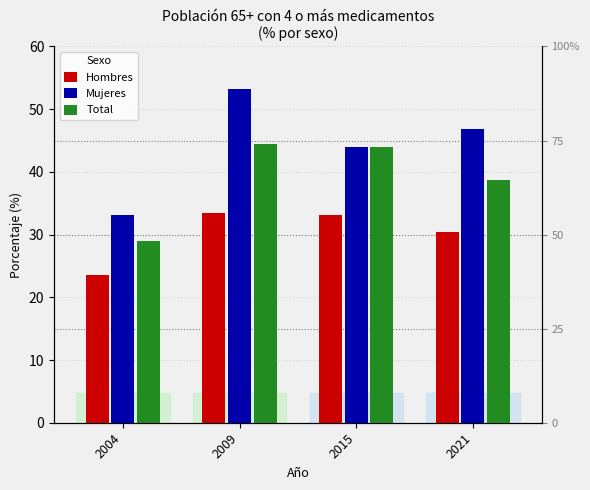

Which category has the lowest value across all series?

2004